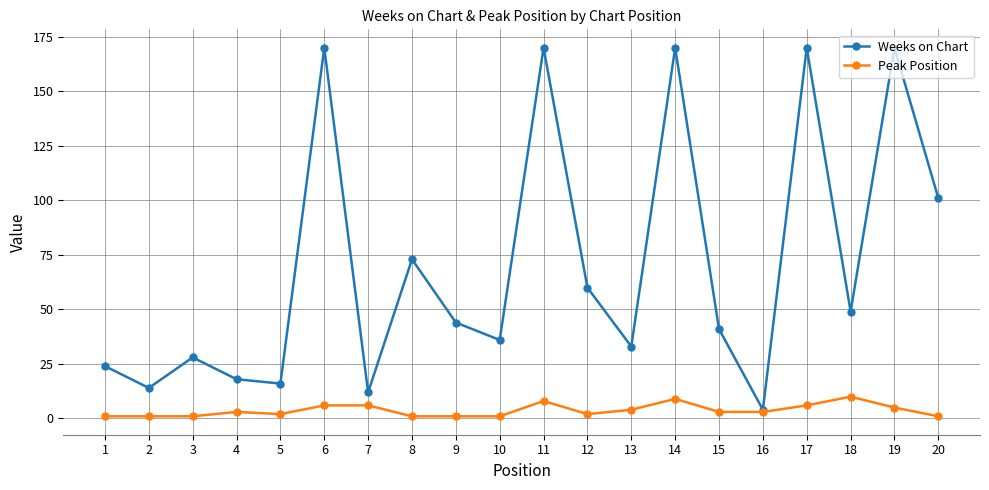

How many lines are shown in the chart?

2